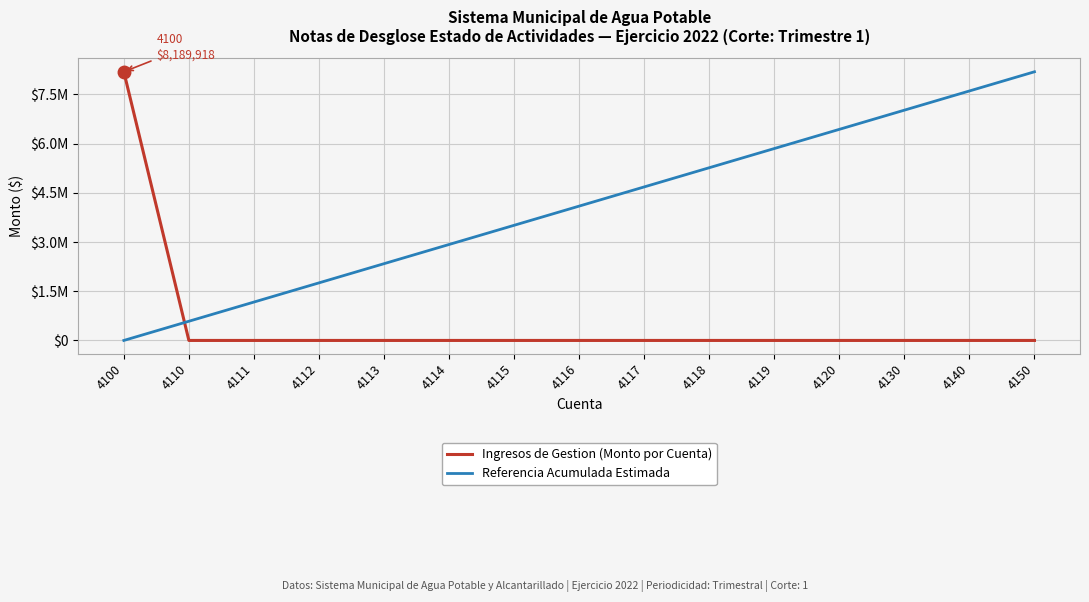

Does the chart have visible grid lines?

Yes